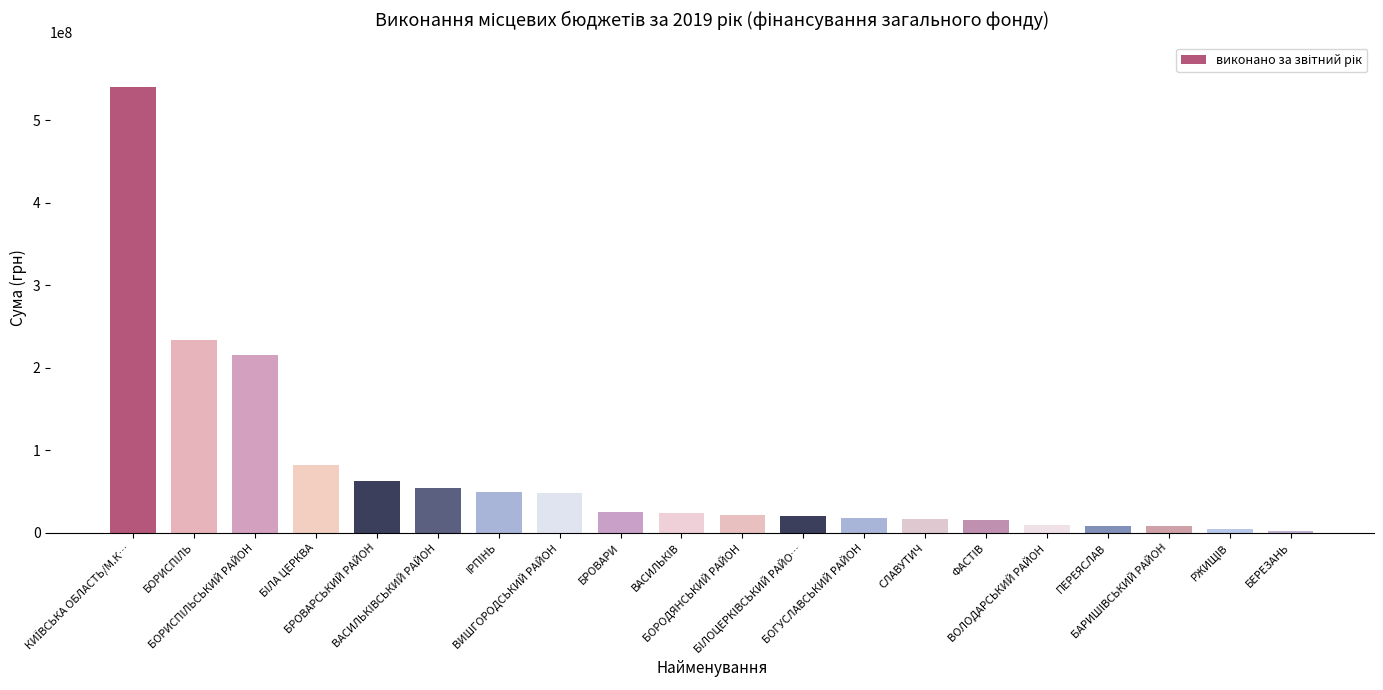

What is the maximum value shown in the chart?

540062078.9